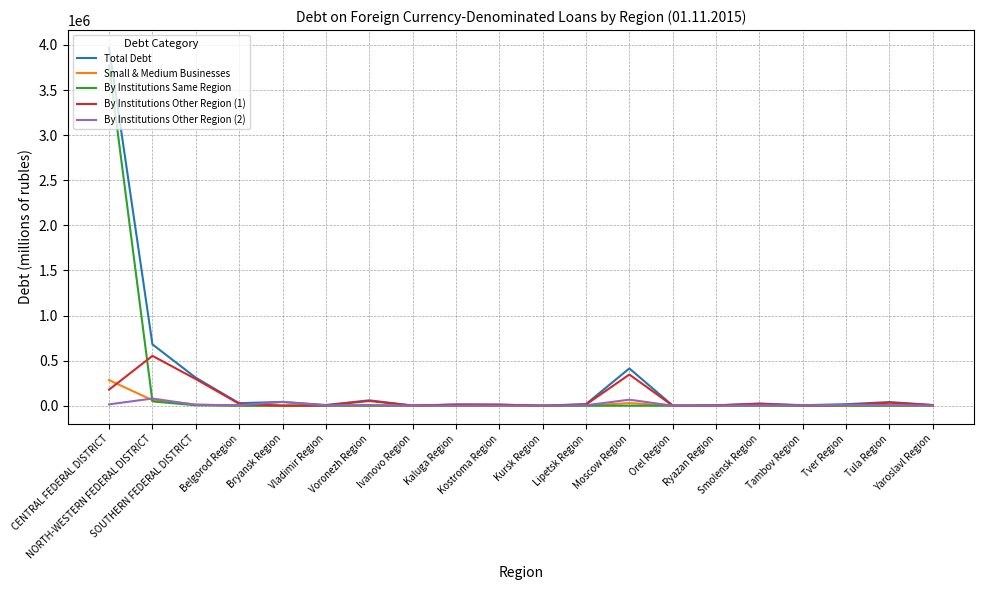

Where does the Small & Medium Businesses series first go above 539?

CENTRAL FEDERAL DISTRICT